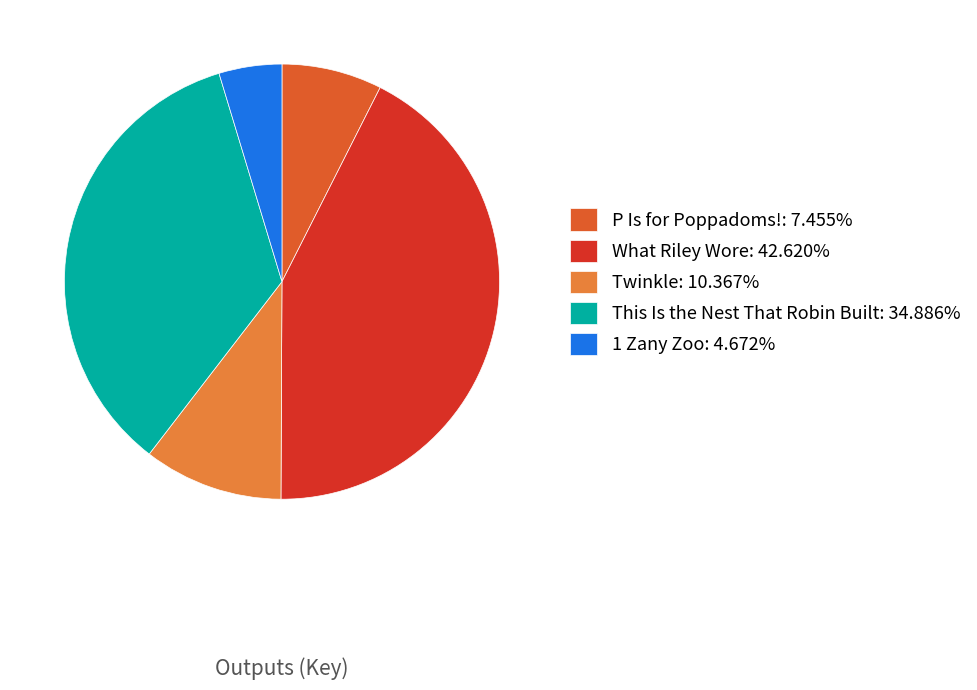

Approximately how many times larger is the value at This Is the Nest That Robin Built: 34.886% compared to 1 Zany Zoo: 4.672%?

7.5